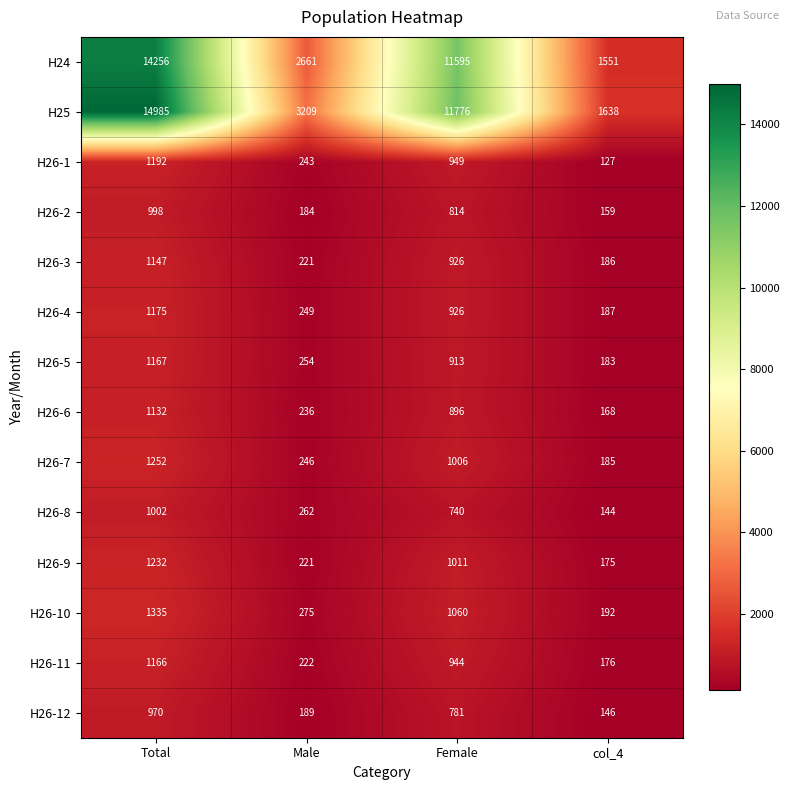

Between Total and Female, which series saw the biggest shift?

H25